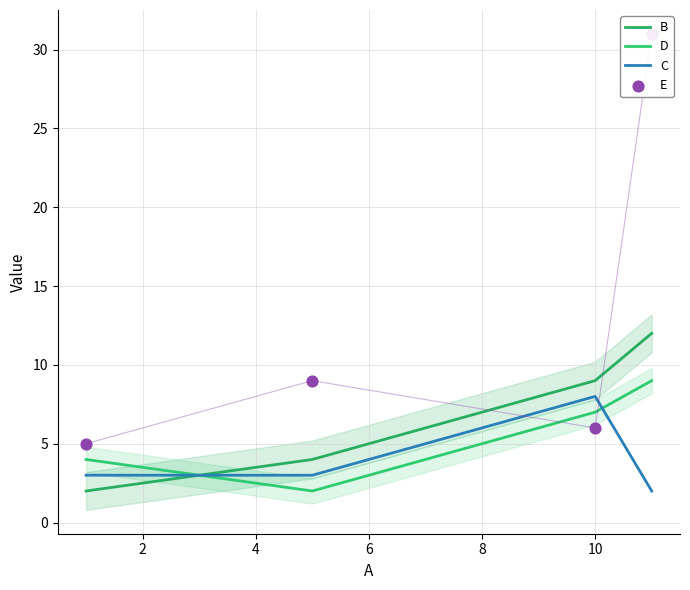

Which series contains the lowest Y value?

B